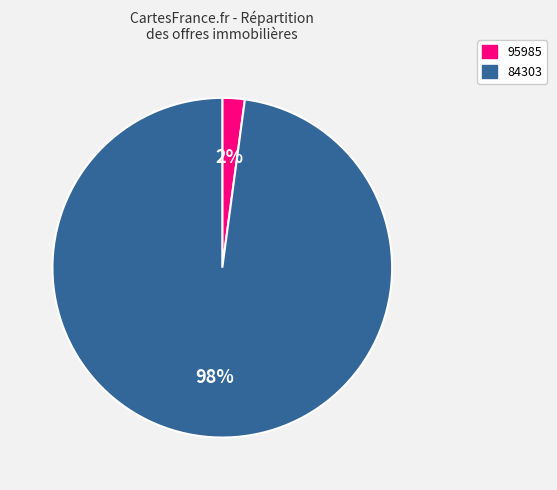

To the nearest percent, what portion does 84303 represent?

98%